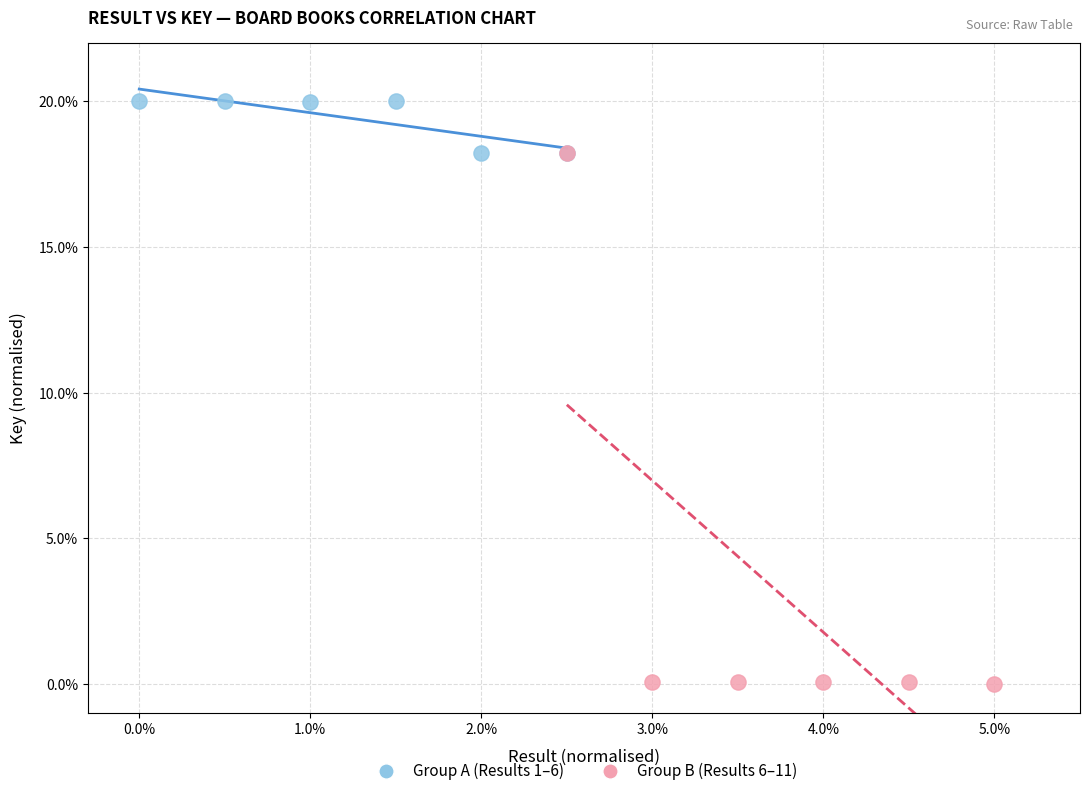

Which series reaches the minimum Y coordinate?

Group B (Results 6–11)